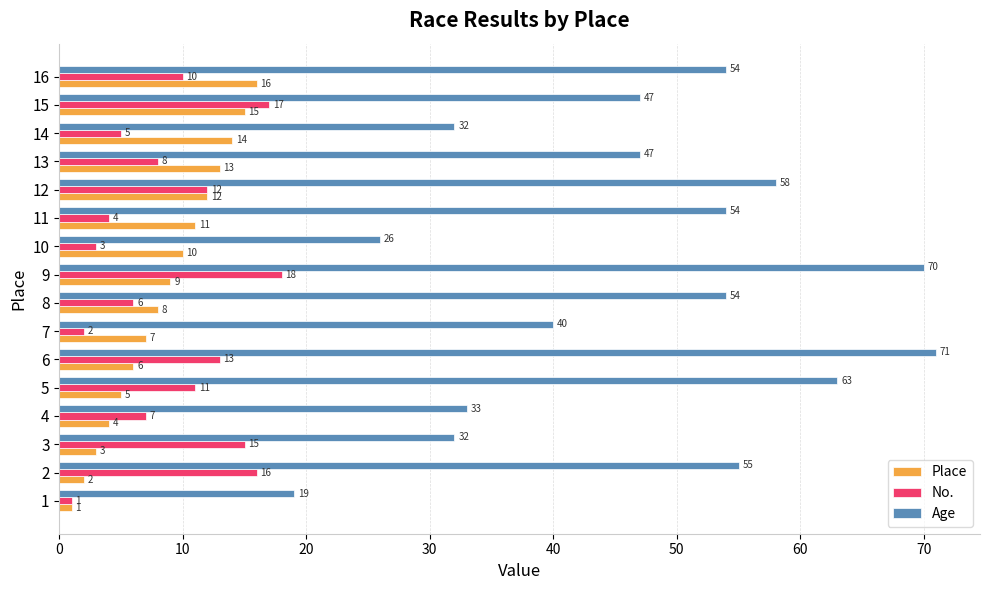

What is the sum of all Age values?

755